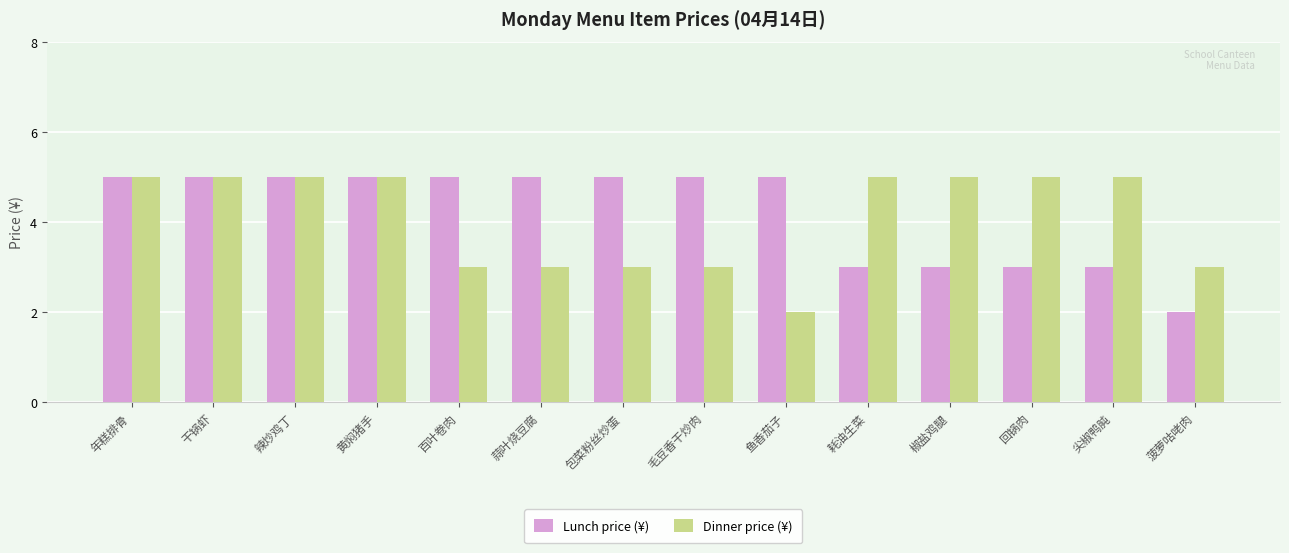

What is the label of the 9th bar from the left?

鱼香茄子